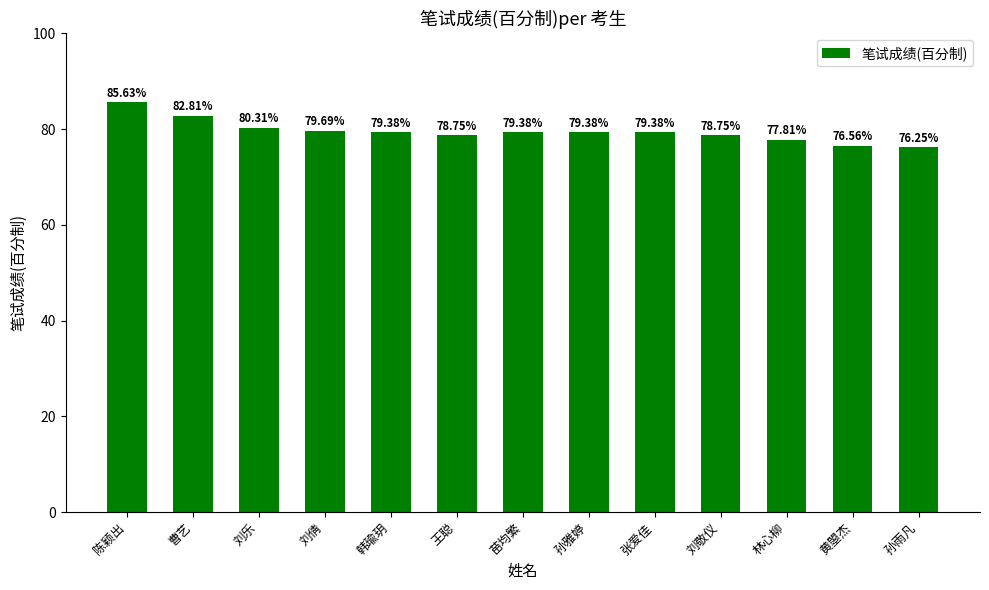

What position from the right is 曹艺?

12